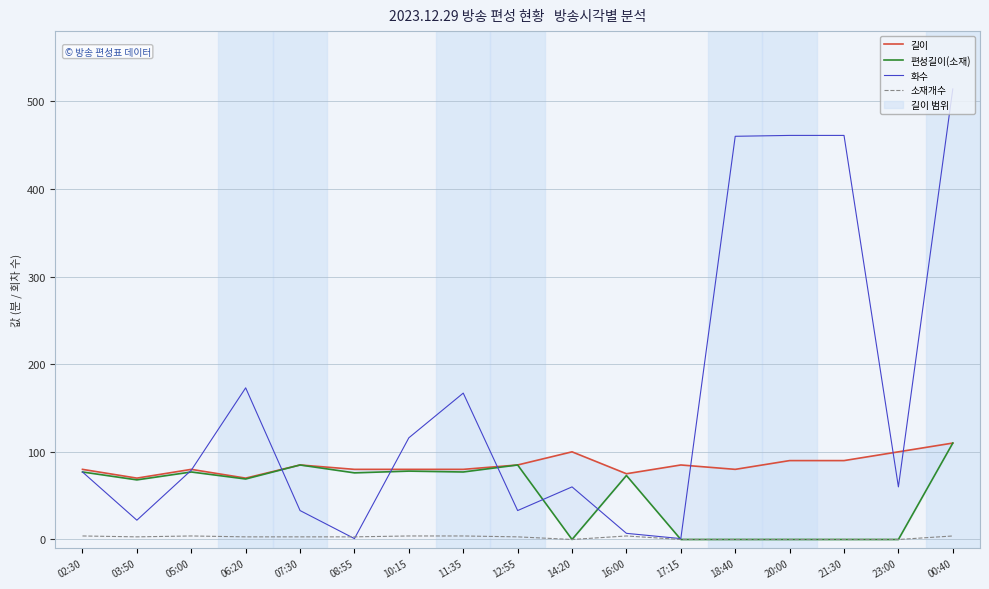

Reading left to right, transcribe all the data shown in this chart.

길이: 02:30=80	03:50=70	05:00=80	06:20=70	07:30=85	08:55=80	10:15=80	11:35=80	12:55=85	14:20=100	16:00=75	17:15=85	18:40=80	20:00=90	21:30=90	23:00=100	00:40=110
편성길이(소재): 02:30=77	03:50=68	05:00=77	06:20=69	07:30=85	08:55=76	10:15=78	11:35=77	12:55=85	14:20=0	16:00=73	17:15=0	18:40=0	20:00=0	21:30=0	23:00=0	00:40=110
화수: 02:30=77	03:50=22	05:00=79	06:20=173	07:30=33	08:55=1	10:15=116	11:35=167	12:55=33	14:20=60	16:00=7	17:15=1	18:40=460	20:00=461	21:30=461	23:00=60	00:40=514
소재개수: 02:30=4	03:50=3	05:00=4	06:20=3	07:30=3	08:55=3	10:15=4	11:35=4	12:55=3	14:20=0	16:00=4	17:15=0	18:40=0	20:00=0	21:30=0	23:00=0	00:40=4